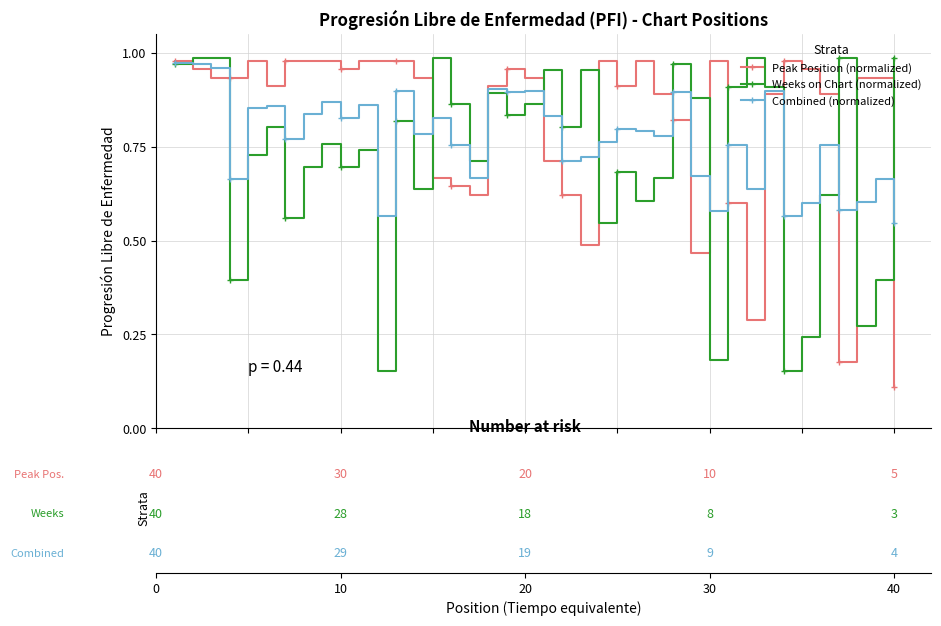

How many lines are shown in the chart?

3